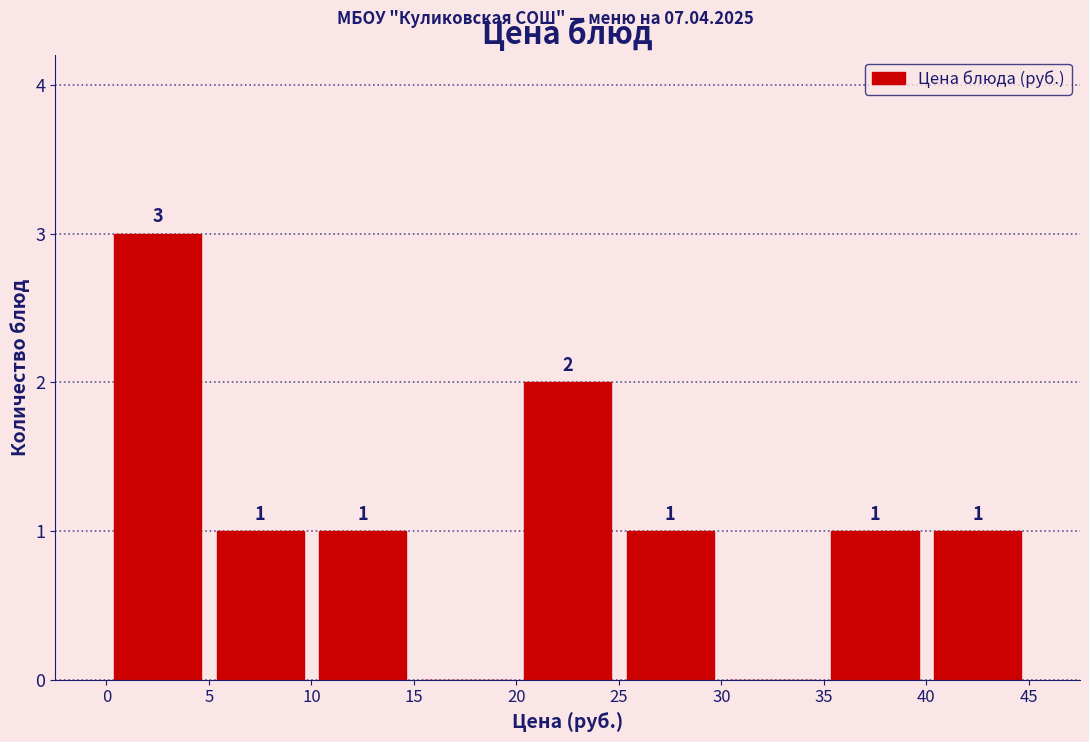

Which range on the x-axis has the tallest bar?

0 to 5